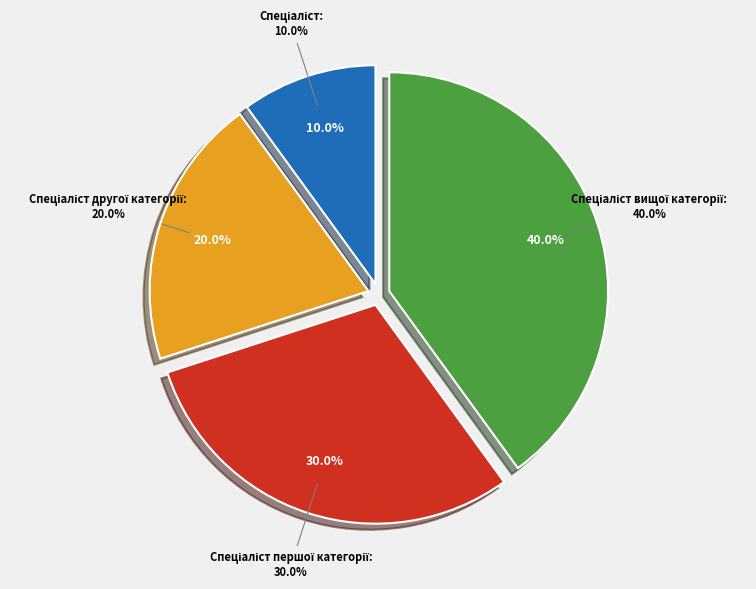

What is the largest slice in the pie chart?

Спеціаліст вищої категорії